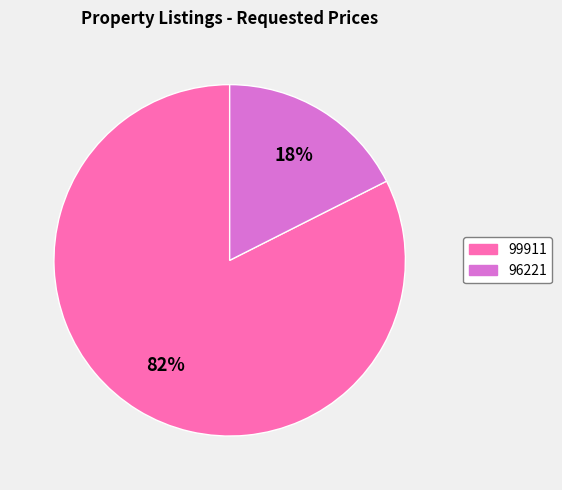

Which category accounts for the majority?

99911